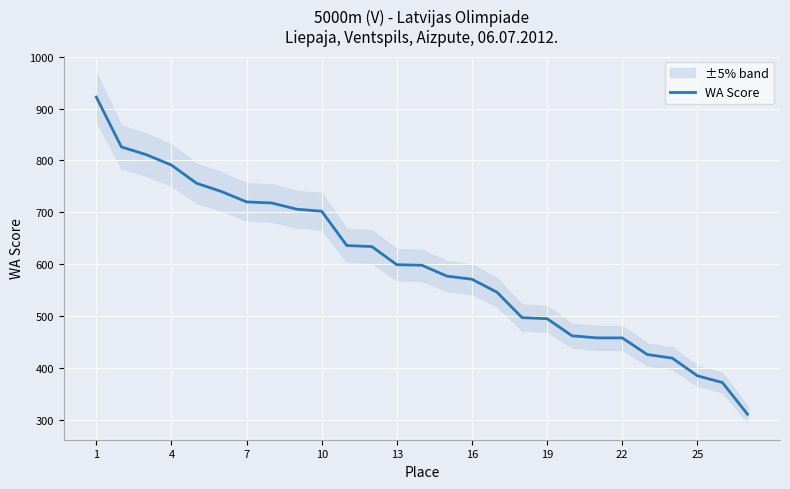

How many values are below 598?

13